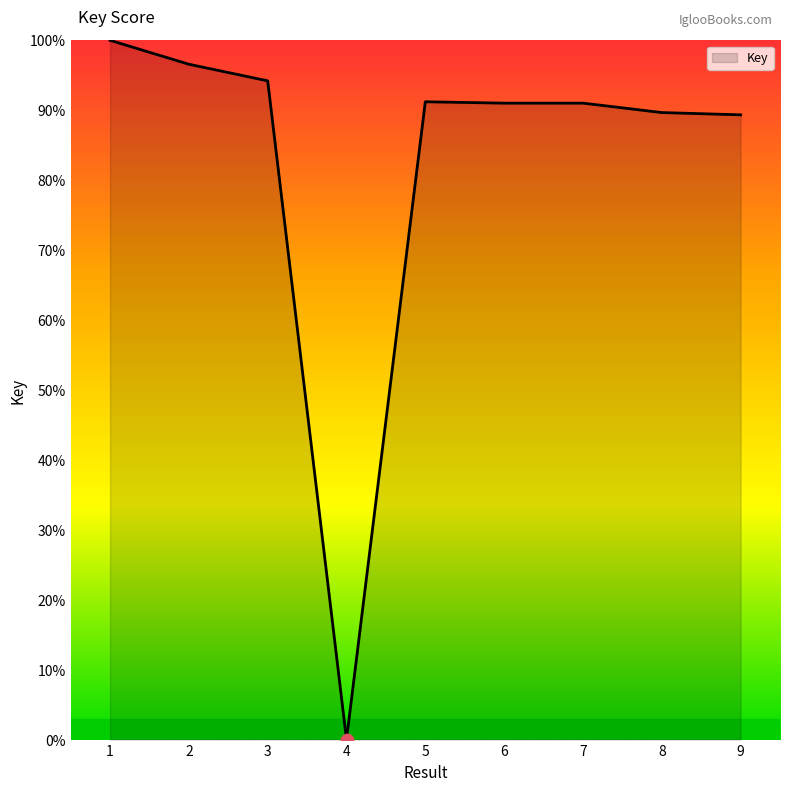

Between 9 and 3, which is larger?

3